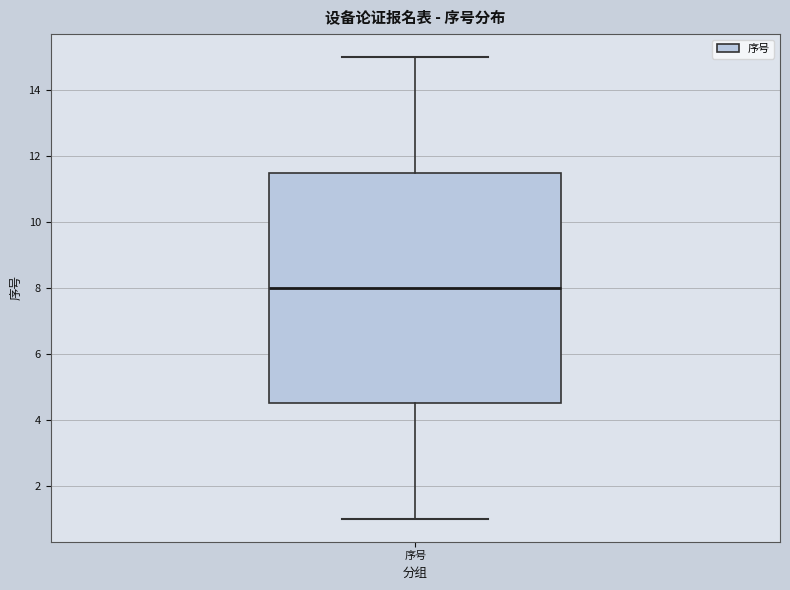

Transcribe this box plot: give where the median line is, the range the box spans, and where the two whiskers end, as read against the y-axis. The values are not printed on the chart, so give them approximately, as read against the axis.

median 8.0, box 4.6 to 11.6, whiskers 1.0 to 15.0